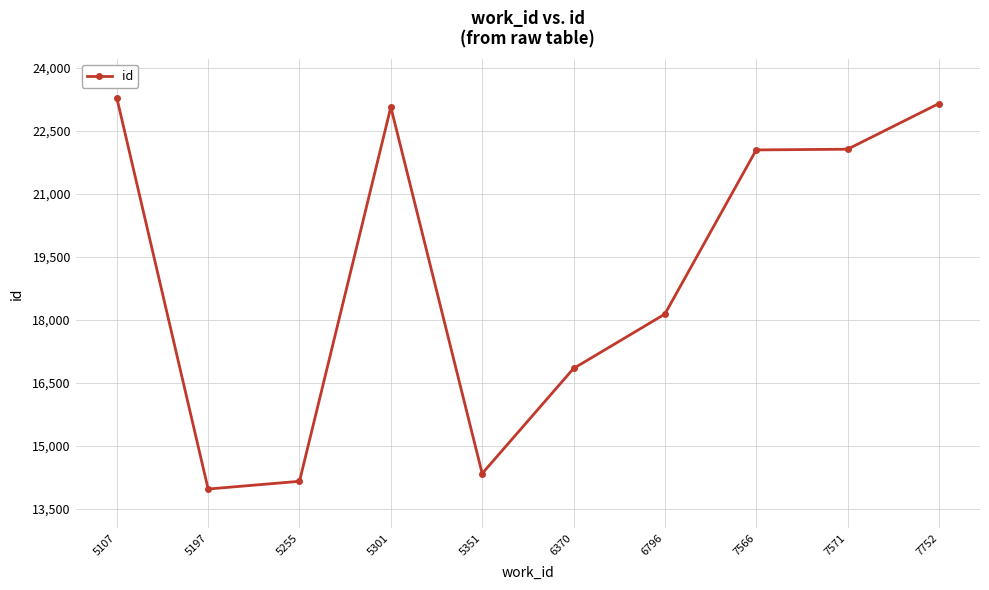

The value at 7571 is 22063. True or false?

True